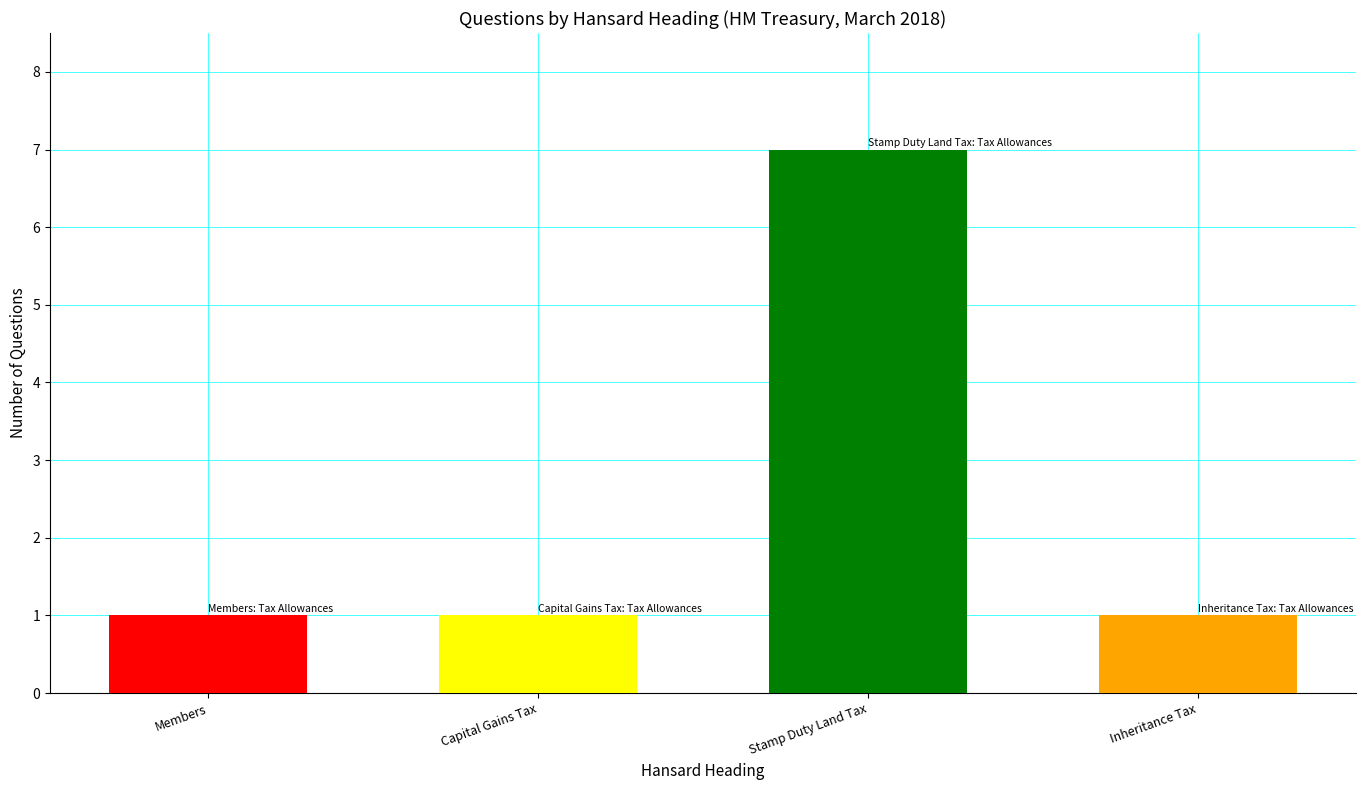

Does the chart contain stacked bars?

No